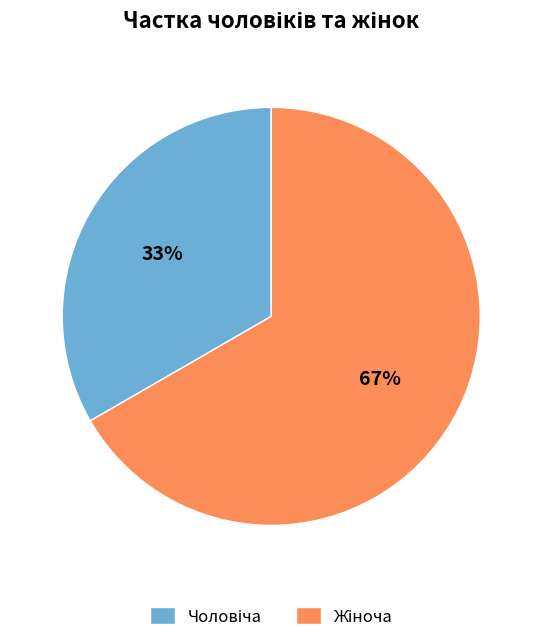

To the nearest percent, what is the average slice percentage?

50%